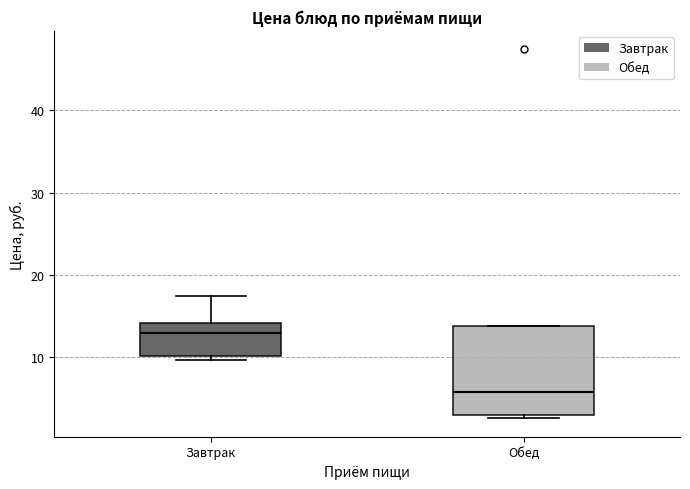

Reading left to right, transcribe this box plot: for each box, give where its median line is, the range the box spans, and where its two whiskers end, as read against the y-axis. The values are not printed on the chart, so give them approximately, as read against the axis.

Завтрак: median 13, box 10 to 14, whiskers 10 (just below the box's lower edge) to 17
Обед: median 6, box 3 to 14, whiskers 3 (just below the box's lower edge) to 14